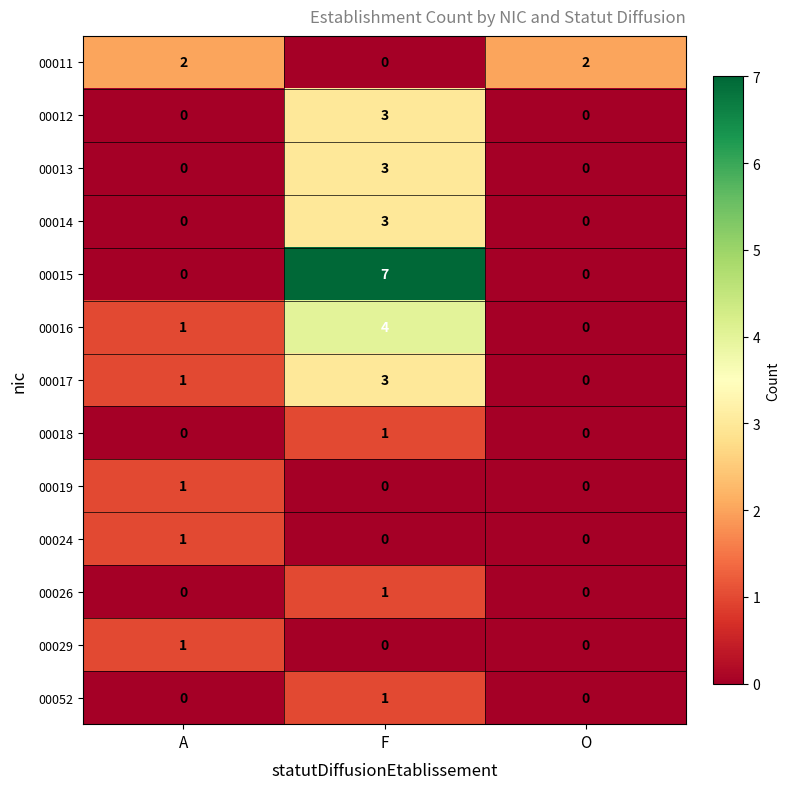

How many data points in 00018 are above 0?

1